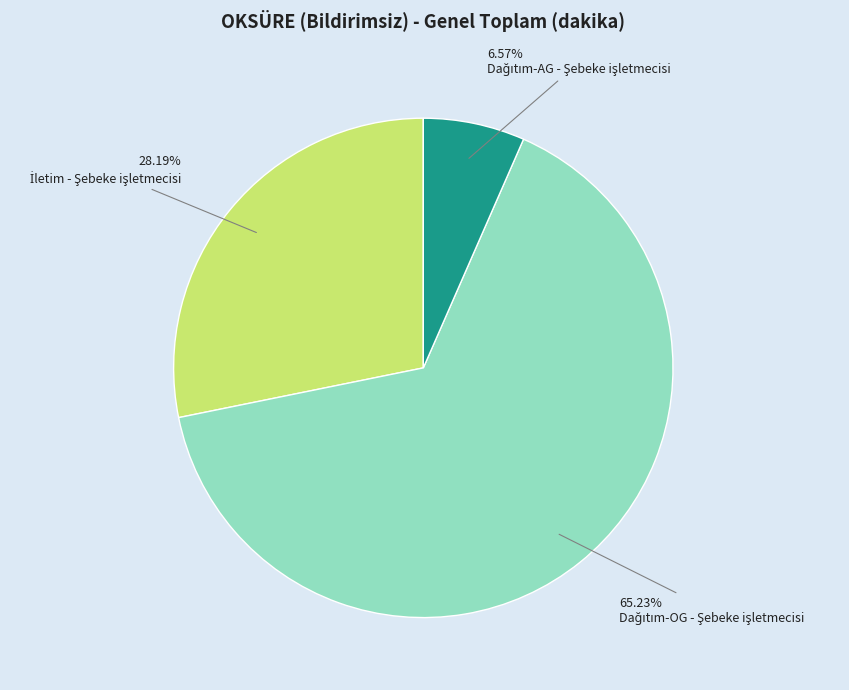

Is there any slice that represents more than half of the pie?

Yes